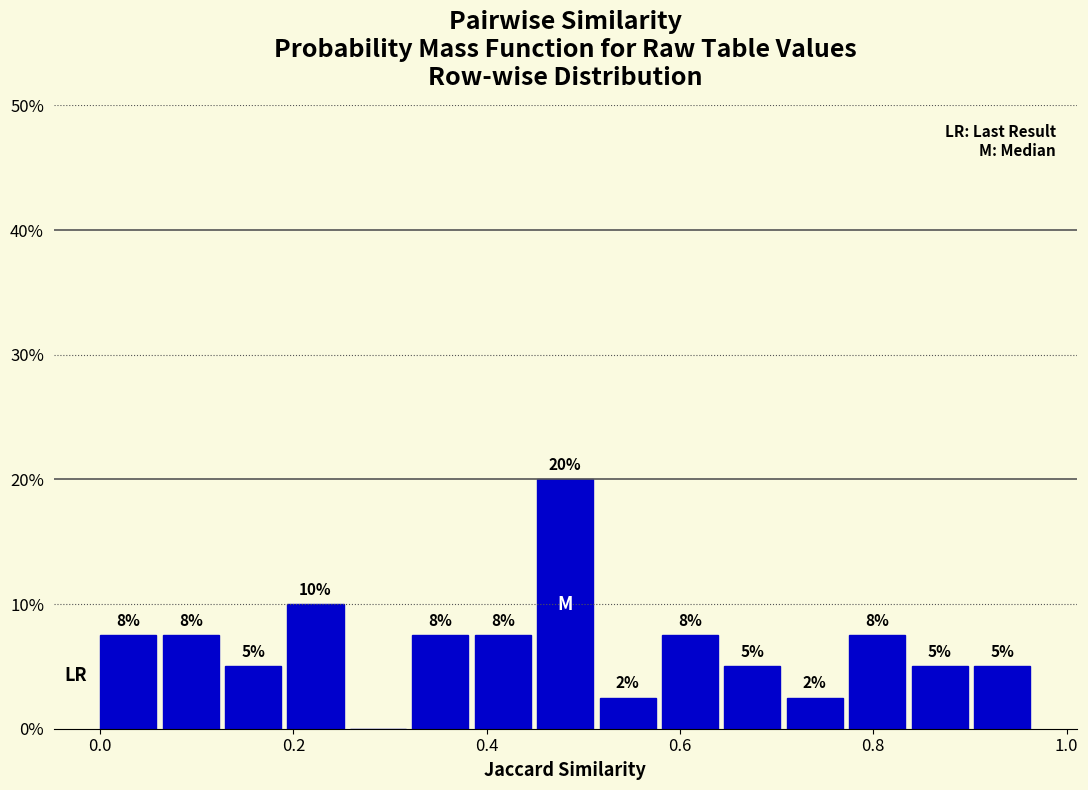

Read against the x-axis, roughly where is the centre of the tallest bar?

0.48